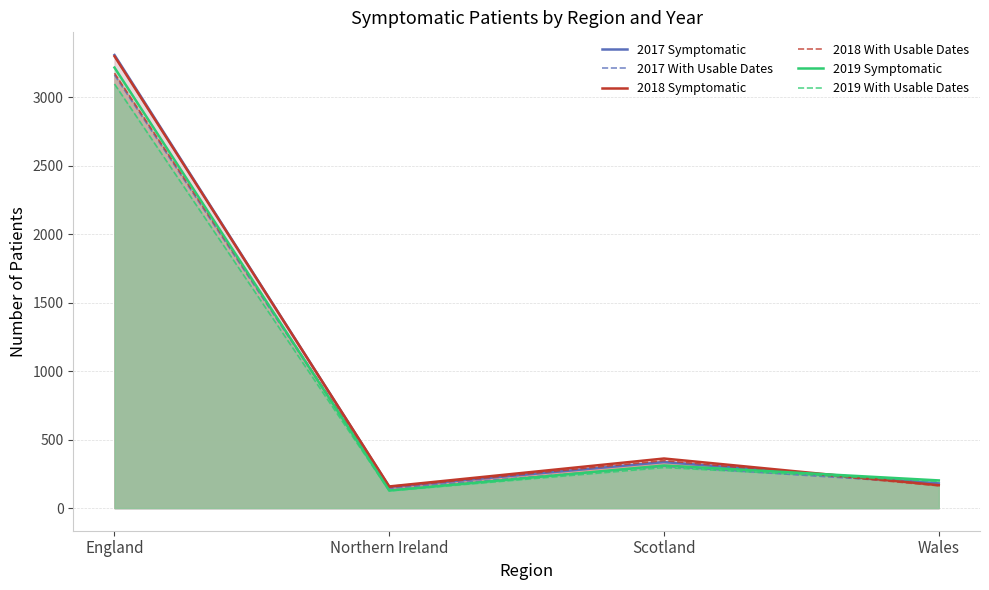

At which category is the sum across all series the highest?

England